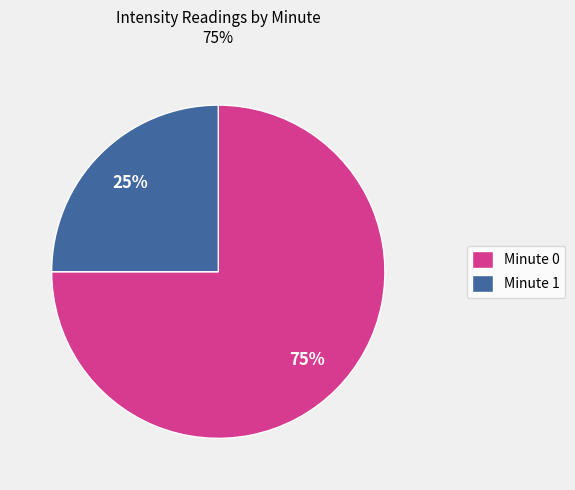

Do Minute 0 and Minute 1 together represent more than half of the pie?

Yes